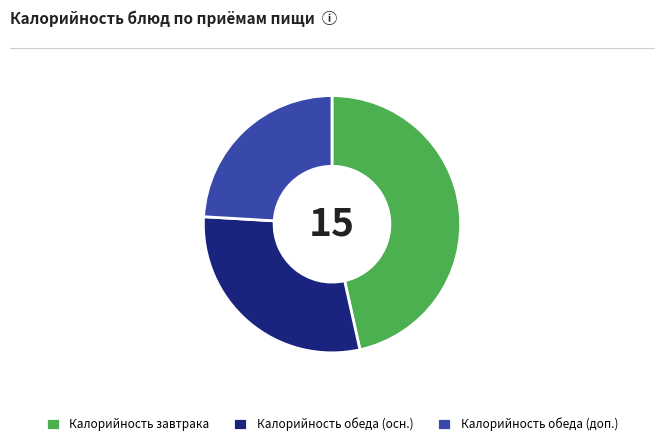

What is the largest slice in the pie chart?

Калорийность завтрака